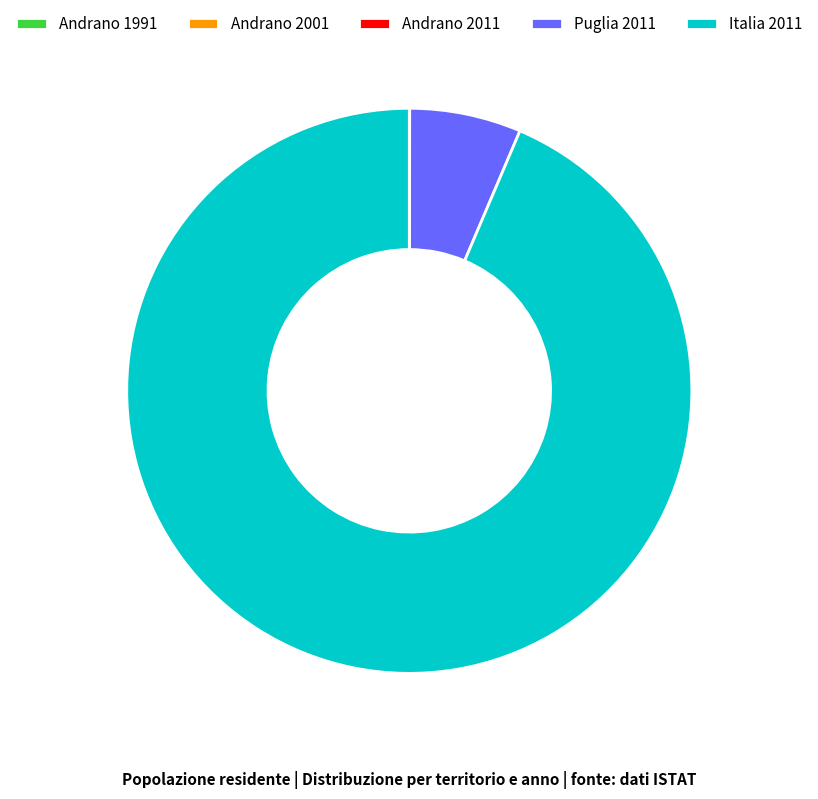

Which slice is the largest?

Italia 2011